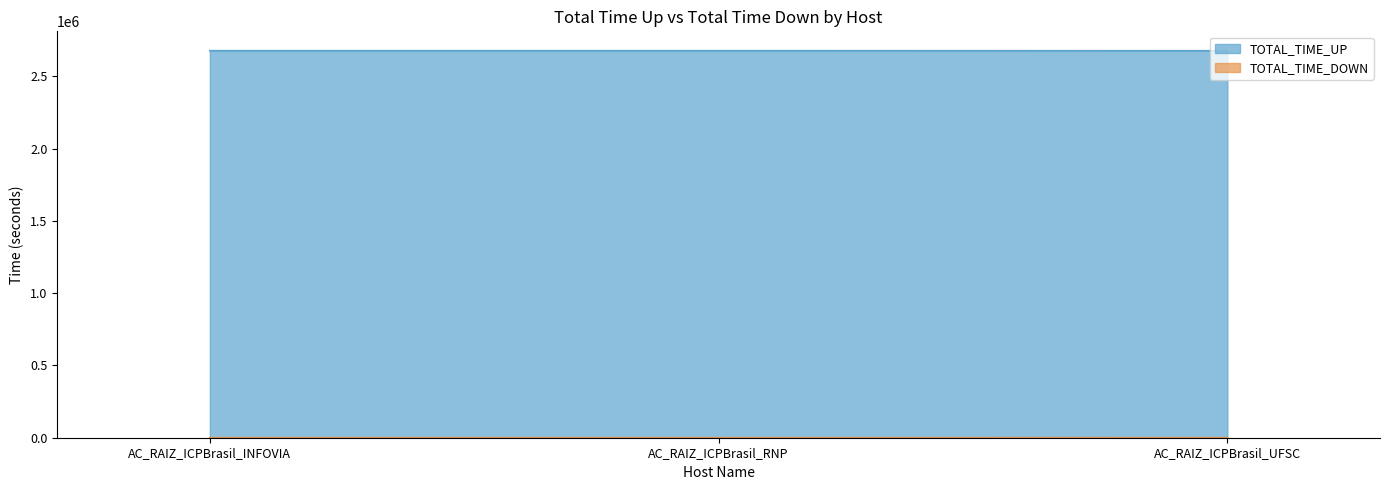

What is the value of the TOTAL_TIME_UP point at the 3rd from the left?

2678054